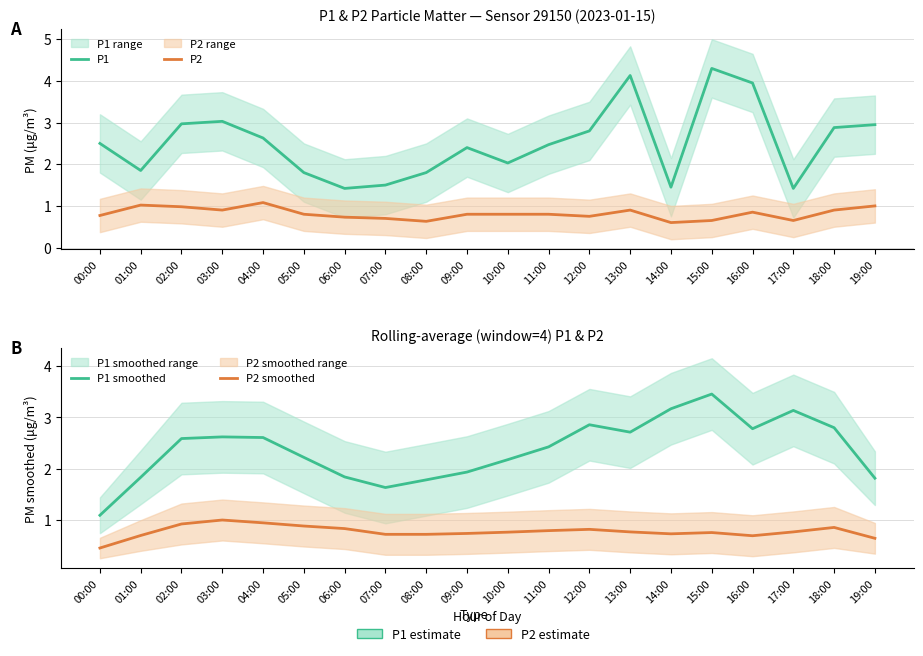

True or false: P2 smoothed has a value of 0.5 at 18:00.

False